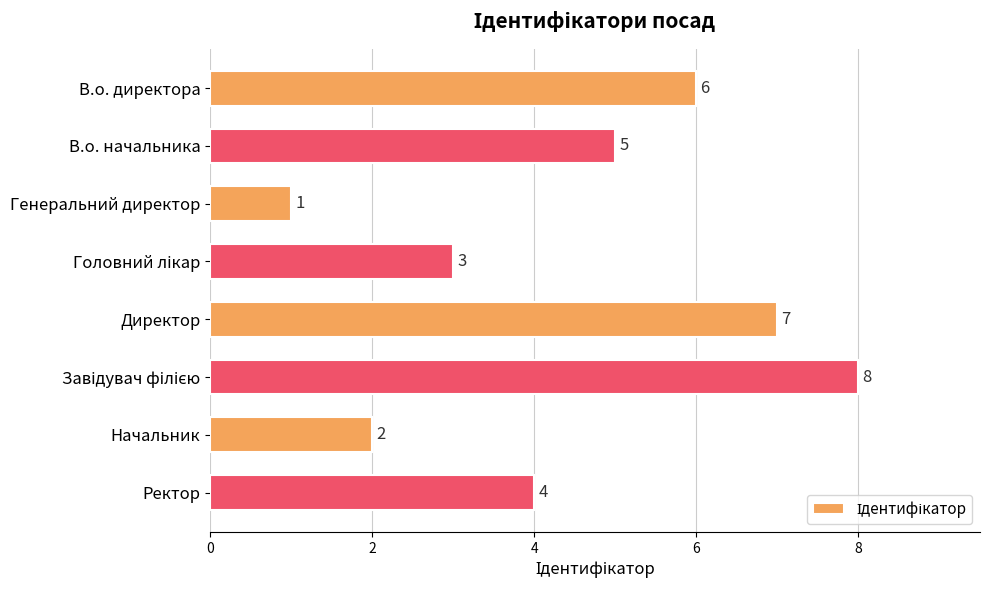

Does the chart contain stacked bars?

No